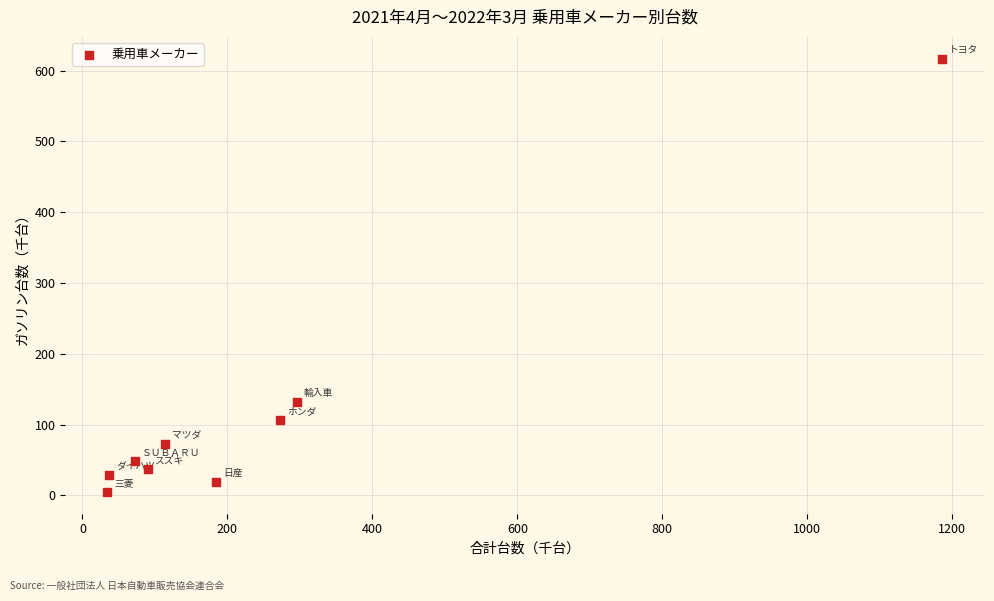

What Y value in the scatter plot is closest to 310?

131.9